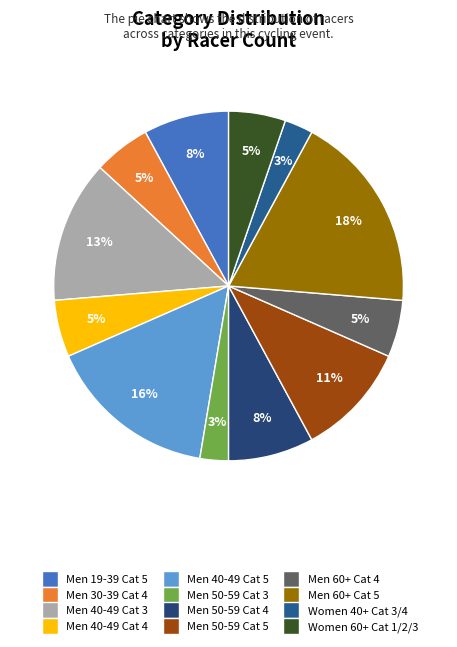

Is there a majority slice in this chart?

No